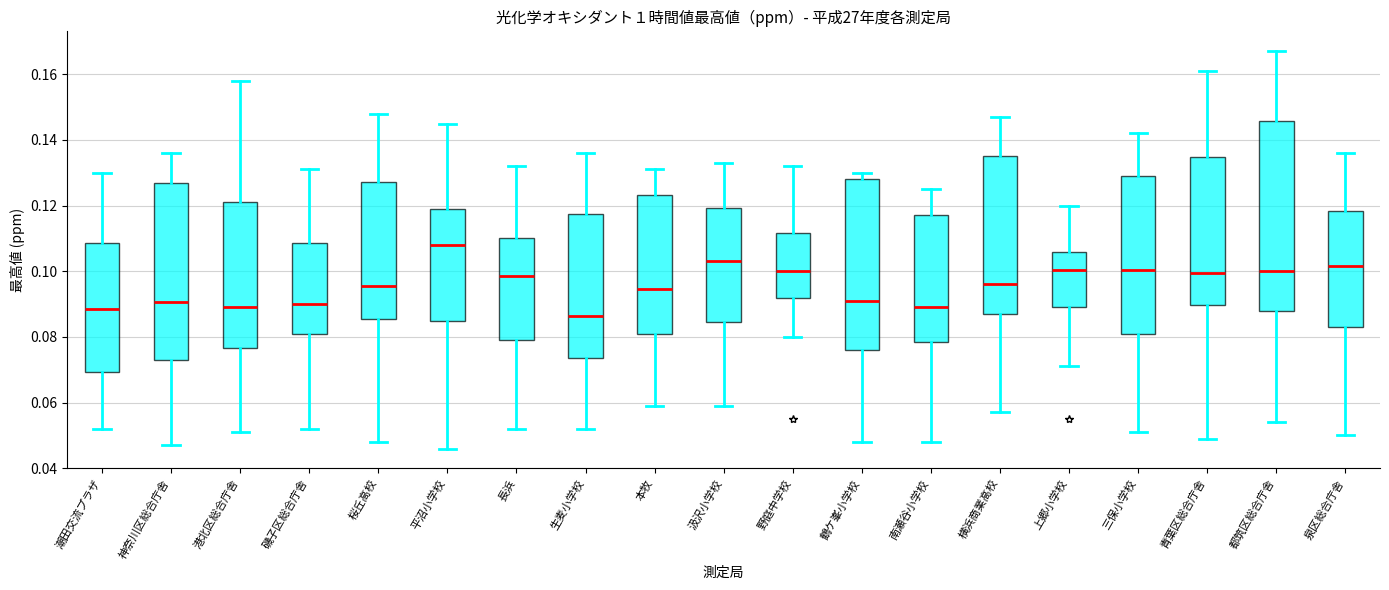

Reading left to right, transcribe this box plot: for each box, give where its median line is, the range the box spans, and where its two whiskers end, as read against the y-axis. The values are not printed on the chart, so give them approximately, as read against the axis.

潮田交流プラザ: median 0.088, box 0.070 to 0.108, whiskers 0.052 to 0.130
神奈川区総合庁舎: median 0.090, box 0.074 to 0.126, whiskers 0.048 to 0.136
港北区総合庁舎: median 0.090, box 0.076 to 0.122, whiskers 0.052 to 0.158
磯子区総合庁舎: median 0.090, box 0.082 to 0.108, whiskers 0.052 to 0.132
桜丘高校: median 0.096, box 0.086 to 0.128, whiskers 0.048 to 0.148
平沼小学校: median 0.108, box 0.084 to 0.120, whiskers 0.046 to 0.146
長浜: median 0.098, box 0.080 to 0.110, whiskers 0.052 to 0.132
生麦小学校: median 0.086, box 0.074 to 0.118, whiskers 0.052 to 0.136
本牧: median 0.094, box 0.080 to 0.124, whiskers 0.060 to 0.132
汲沢小学校: median 0.104, box 0.084 to 0.120, whiskers 0.060 to 0.134
野庭中学校: median 0.100, box 0.092 to 0.112, whiskers 0.080 to 0.132
鶴ケ峯小学校: median 0.092, box 0.076 to 0.128, whiskers 0.048 to 0.130
南瀬谷小学校: median 0.090, box 0.078 to 0.118, whiskers 0.048 to 0.126
横浜商業高校: median 0.096, box 0.088 to 0.136, whiskers 0.058 to 0.148
上郷小学校: median 0.100, box 0.090 to 0.106, whiskers 0.072 to 0.120
三保小学校: median 0.100, box 0.082 to 0.130, whiskers 0.052 to 0.142
青葉区総合庁舎: median 0.100, box 0.090 to 0.134, whiskers 0.050 to 0.162
都筑区総合庁舎: median 0.100, box 0.088 to 0.146, whiskers 0.054 to 0.168
泉区総合庁舎: median 0.102, box 0.084 to 0.118, whiskers 0.050 to 0.136